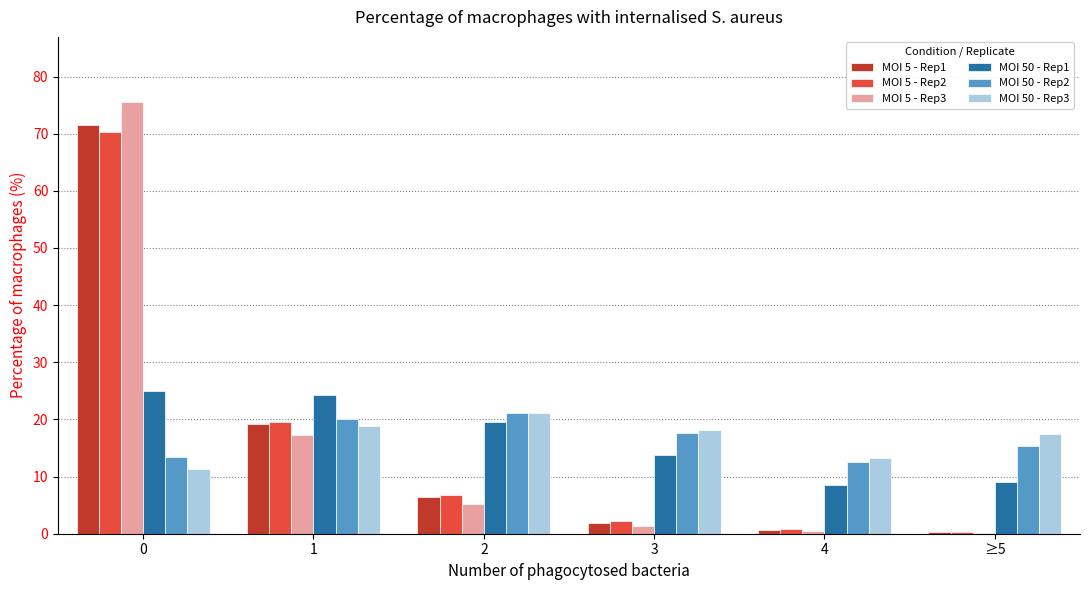

What is the sum of all MOI 50 - Rep2 values?

100.0